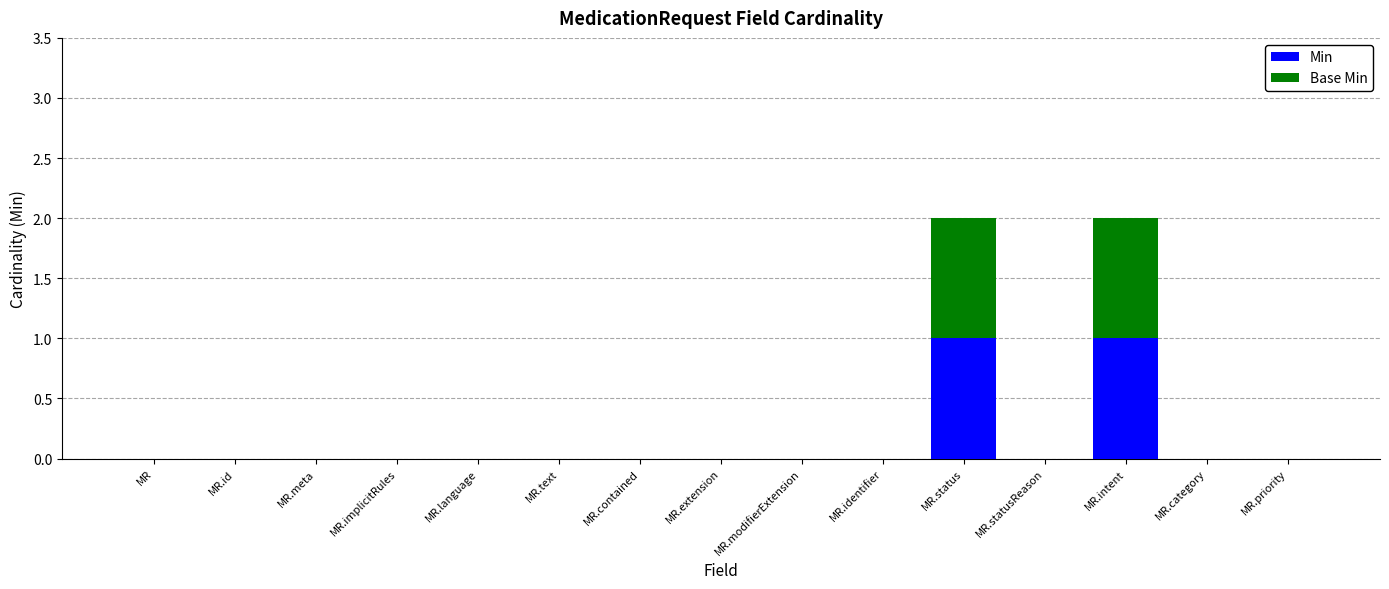

The value of Min at MR.implicitRules is 0. True or false?

True